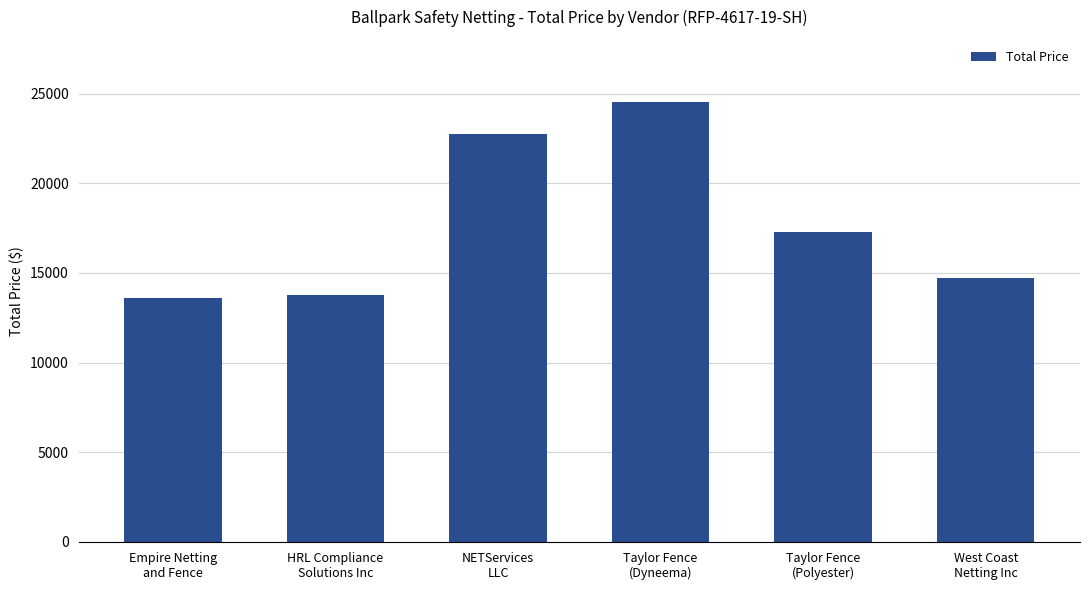

Are the bars horizontal?

No